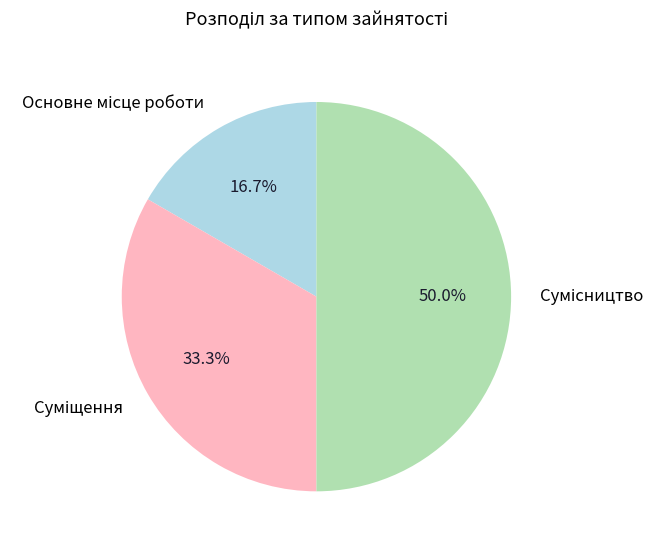

True or false: Сумісництво accounts for 37% of the total.

False